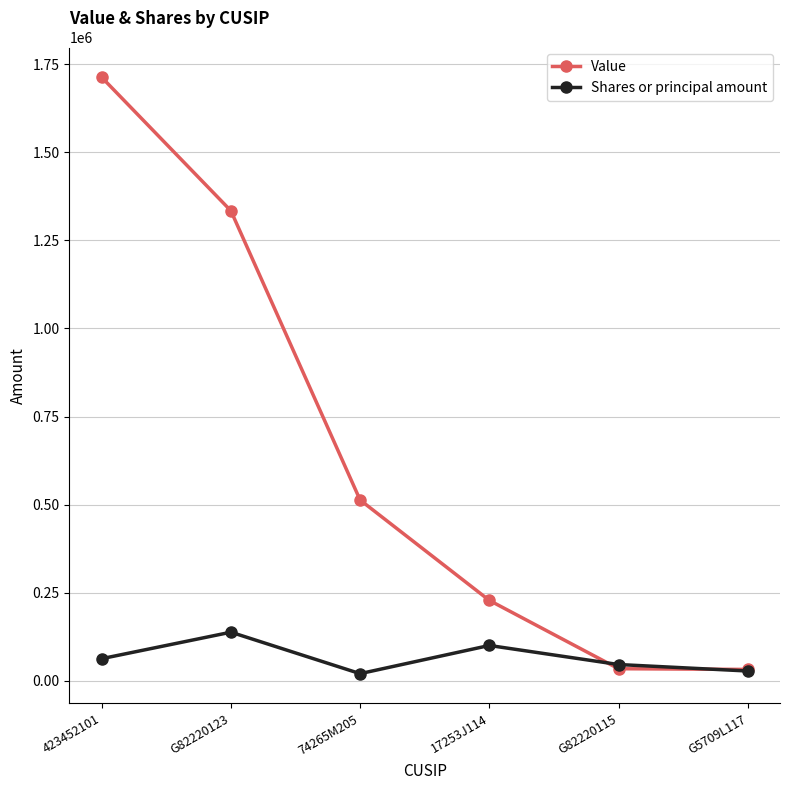

Between 17253J114 and G5709L117, which series saw the biggest shift?

Value